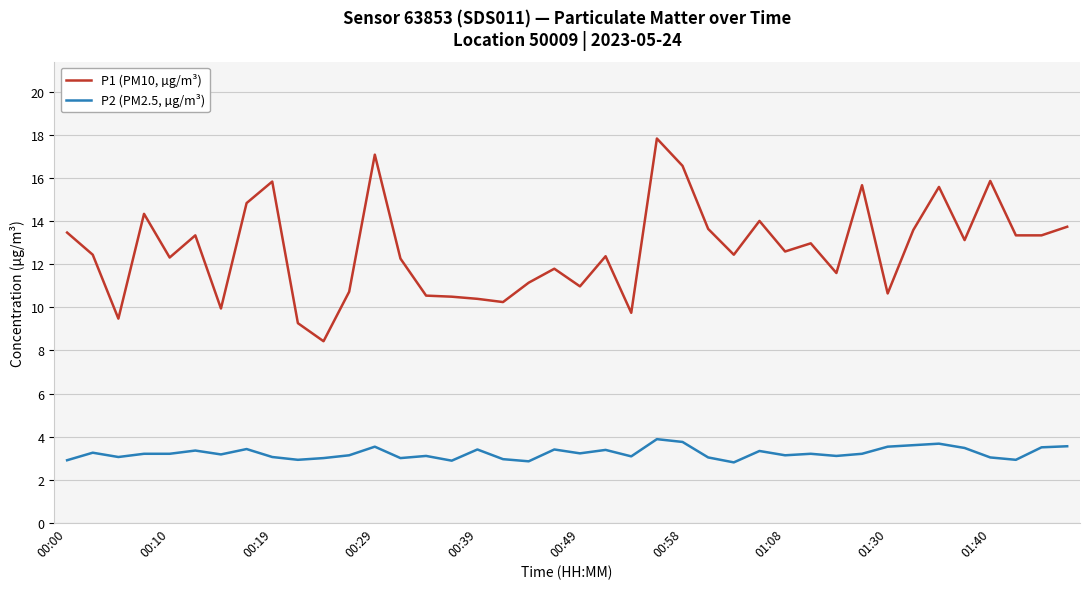

Which series has the largest total across all categories?

P1 (PM10, µg/m³)